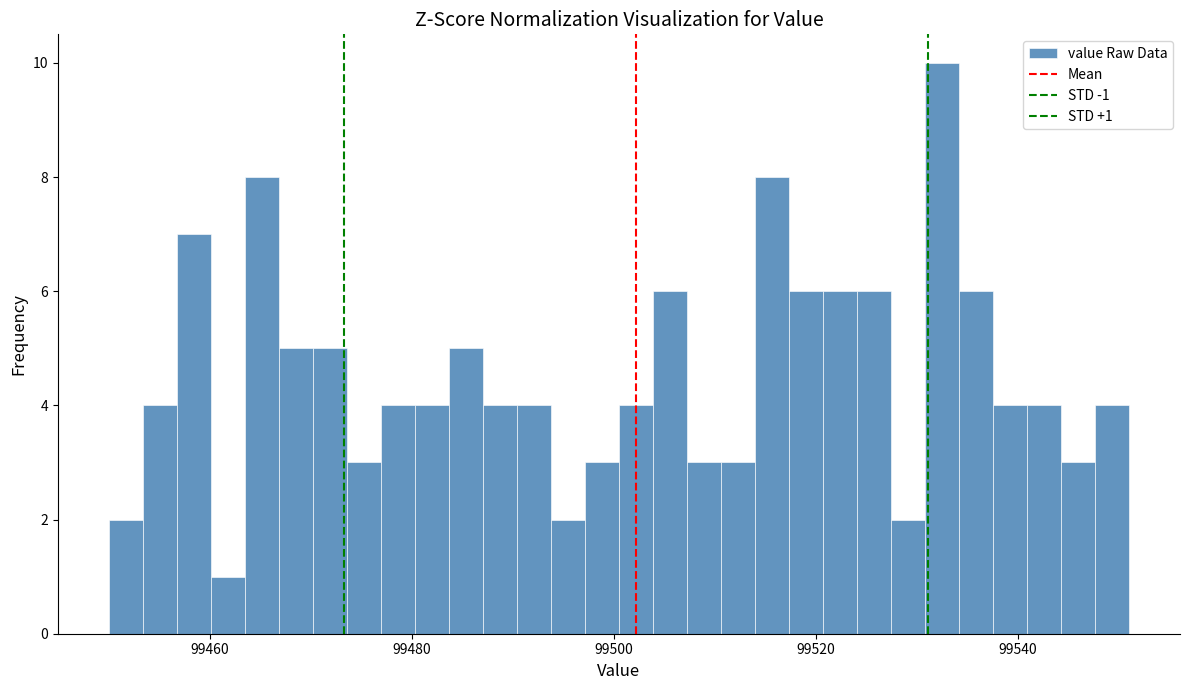

Read against the x-axis, roughly where is the centre of the tallest bar?

99532